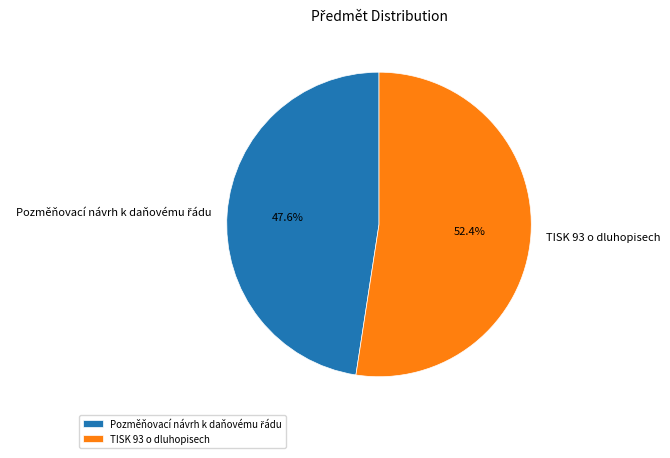

How much of the chart is everything except TISK 93 o dluhopisech?

47.6%